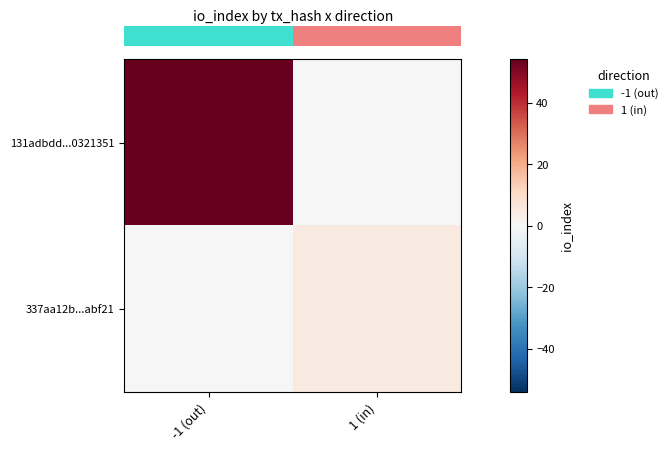

What is the maximum value shown in the chart?

54